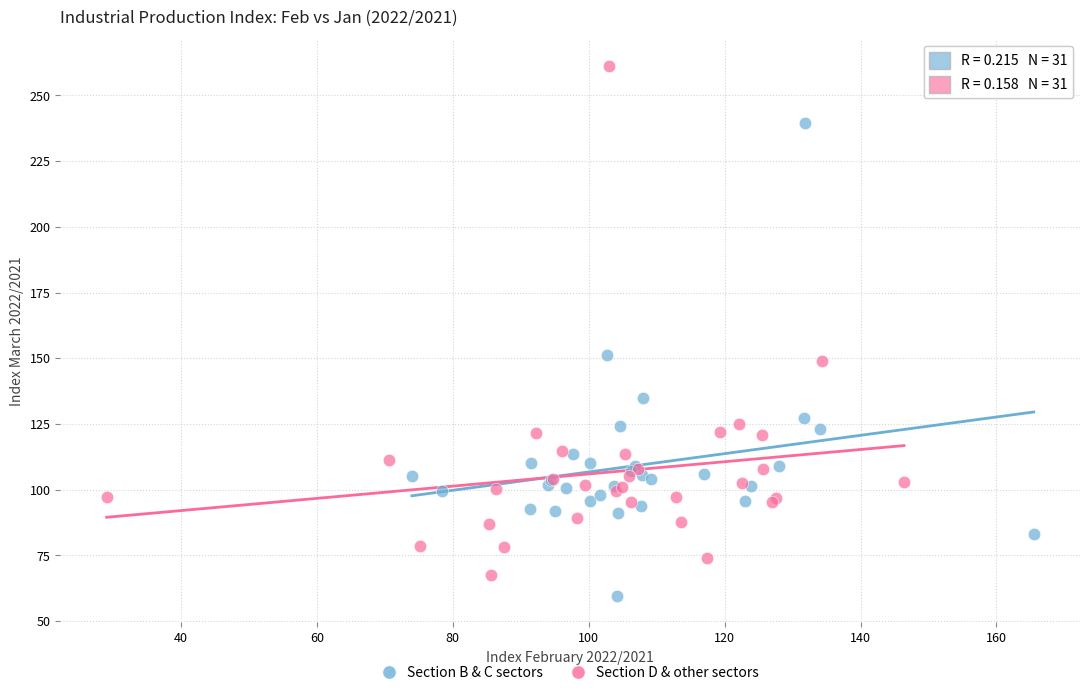

Which series contains the highest Y value?

Section D & other sectors